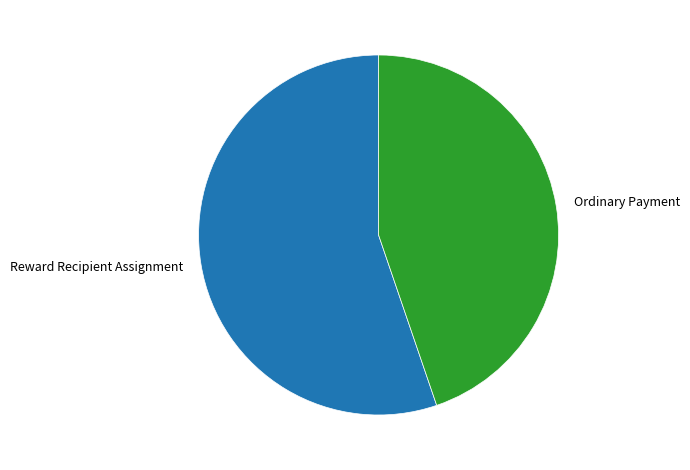

What is the ratio of the value at Reward Recipient Assignment to the value at Ordinary Payment?

1.2